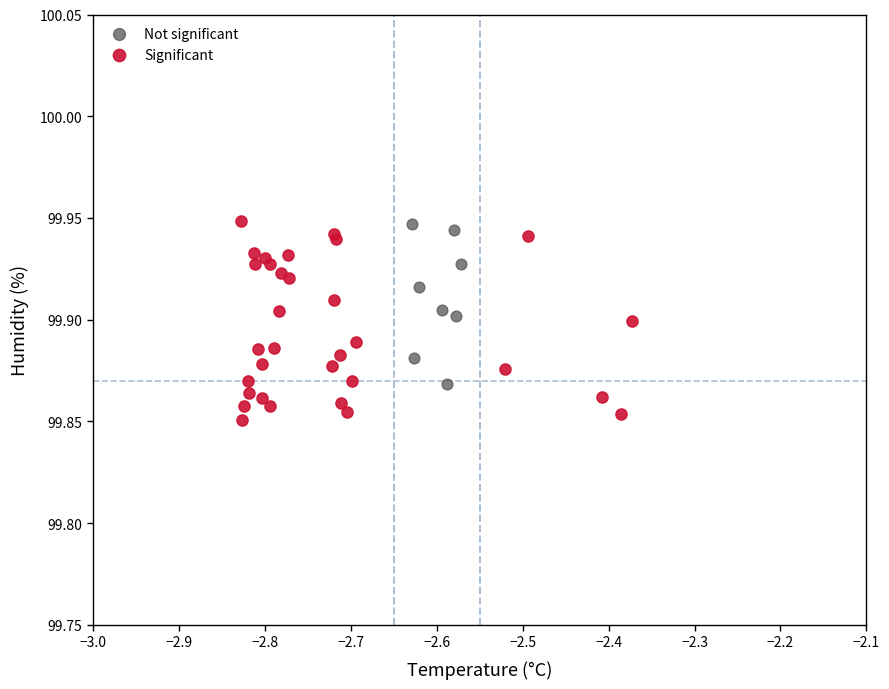

Which series has the widest spread of Y values?

Significant